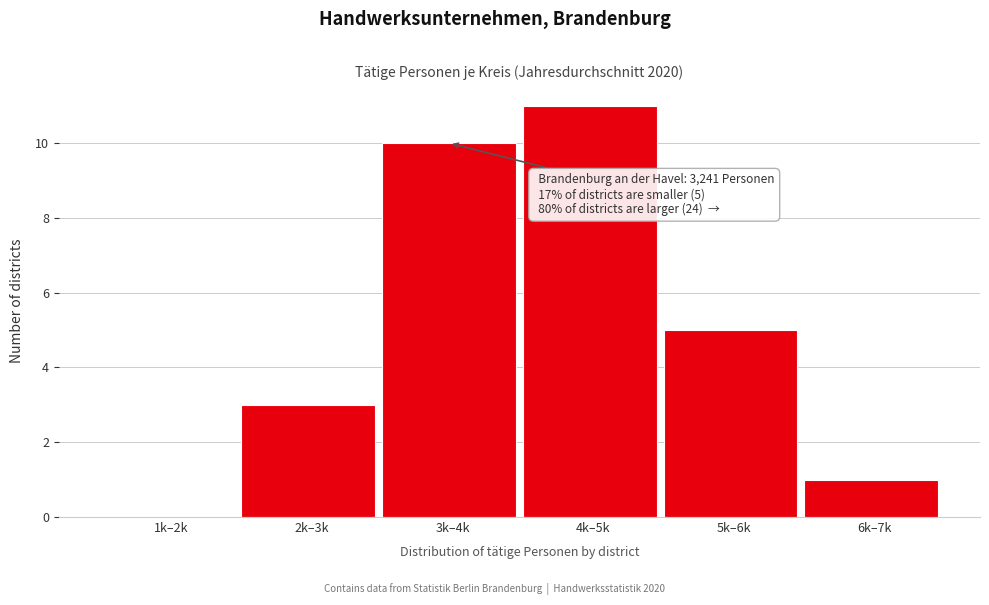

Reading left to right, extract all data points from this chart.

1k–2k=0	2k–3k=3	3k–4k=10	4k–5k=11	5k–6k=5	6k–7k=1